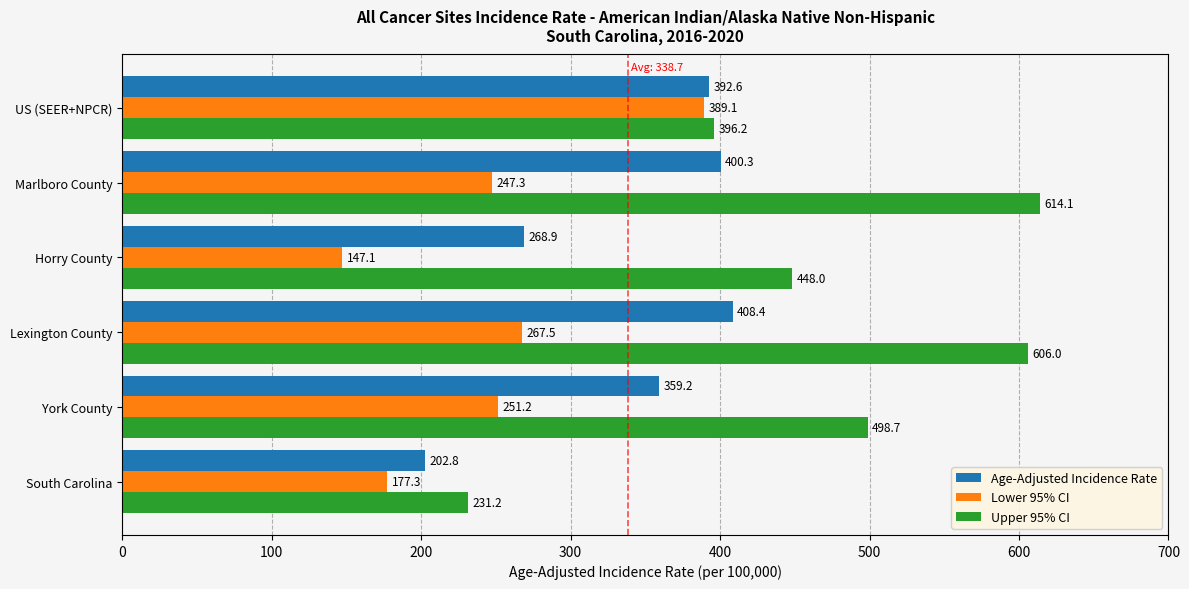

Is it true that Age-Adjusted Incidence Rate equals 87.8 at Lexington County?

False